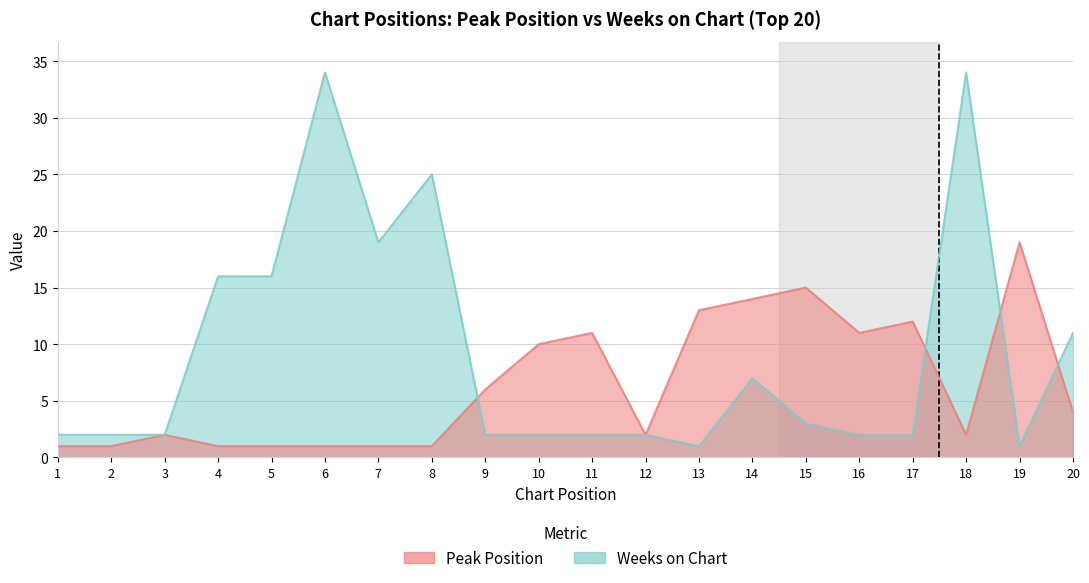

How many intersections are there between Peak Position and Weeks on Chart?

4